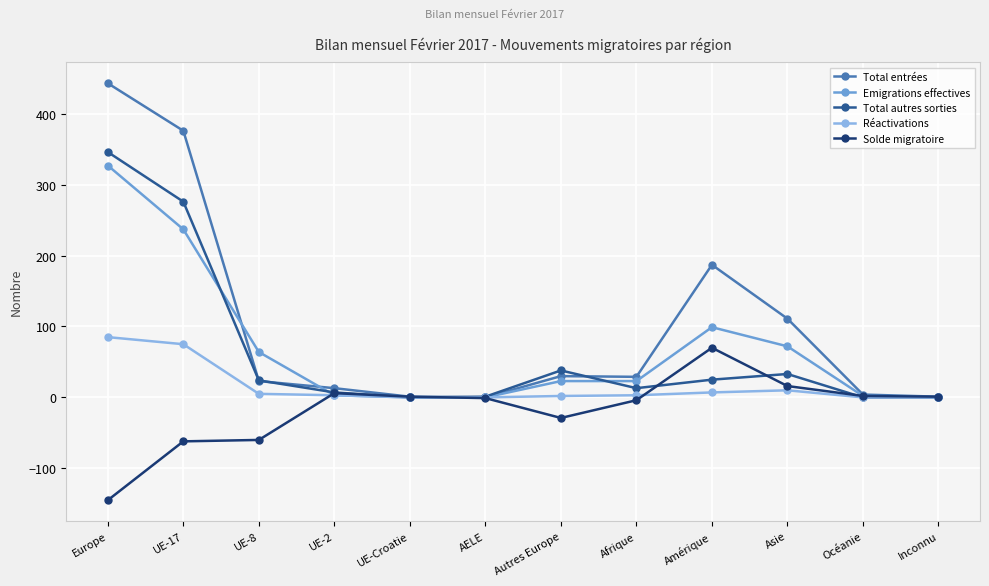

The Réactivations series shows 85 at Europe. True or false?

True